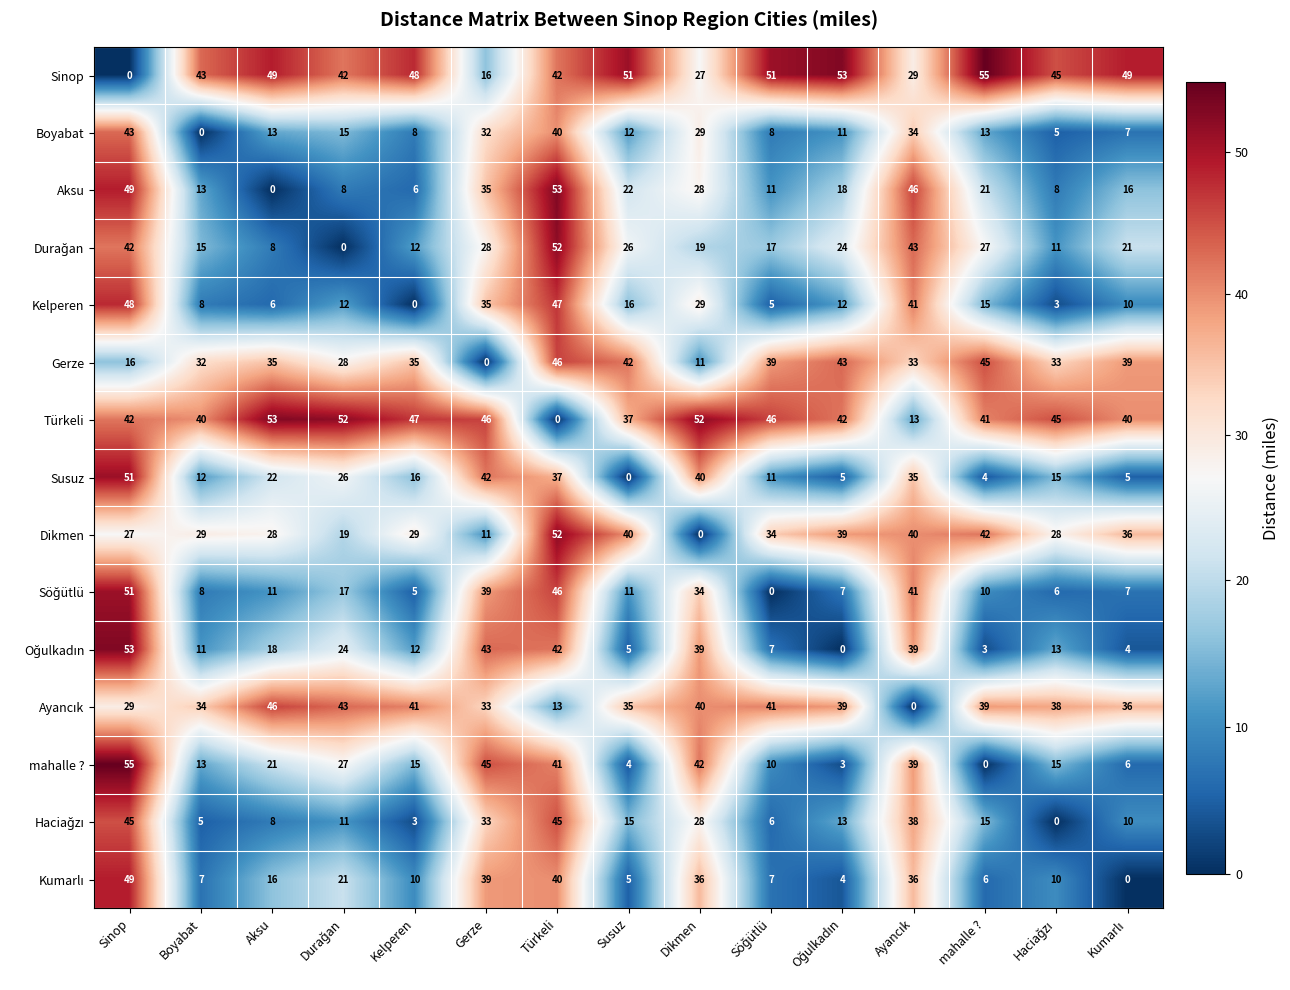

What is the sum of all Sinop values?

600